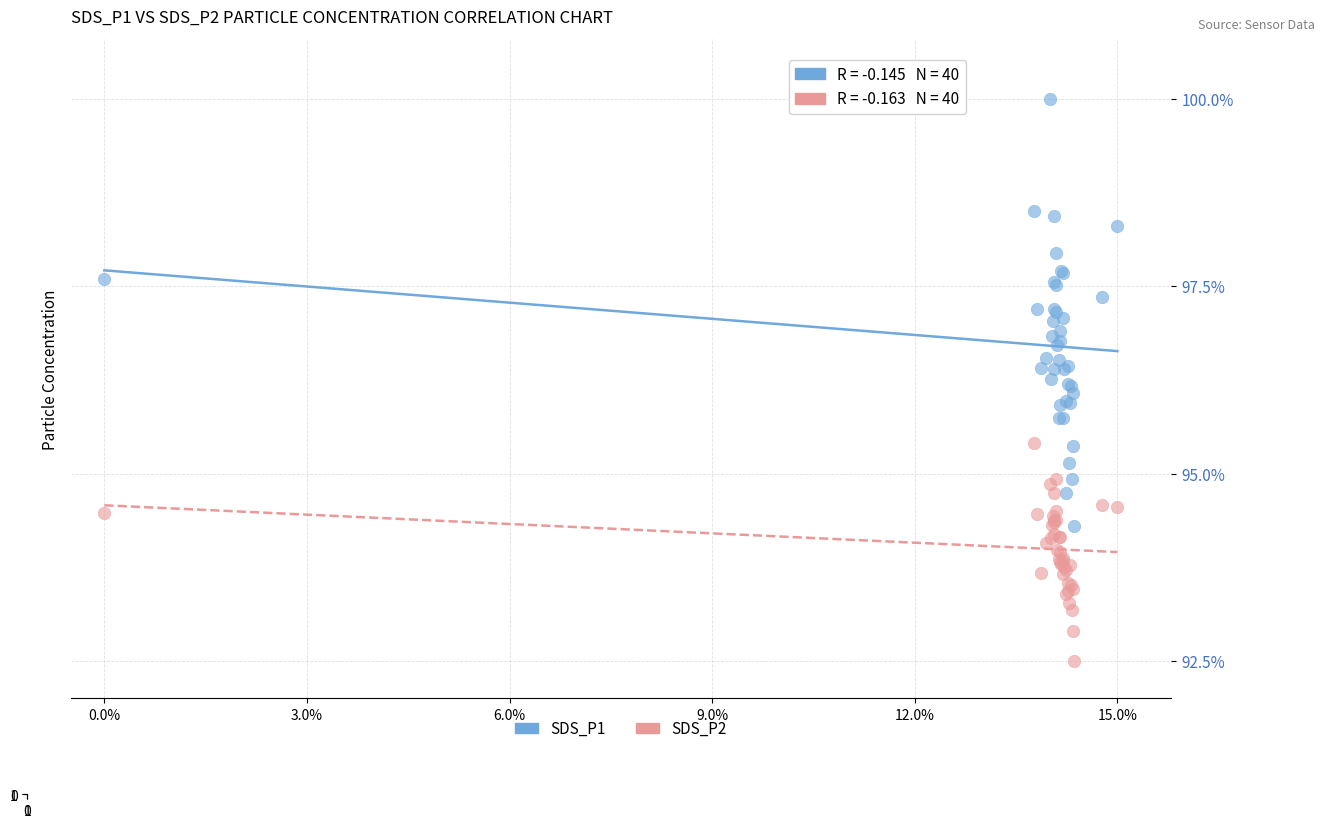

Which series contains the highest Y value?

SDS_P1